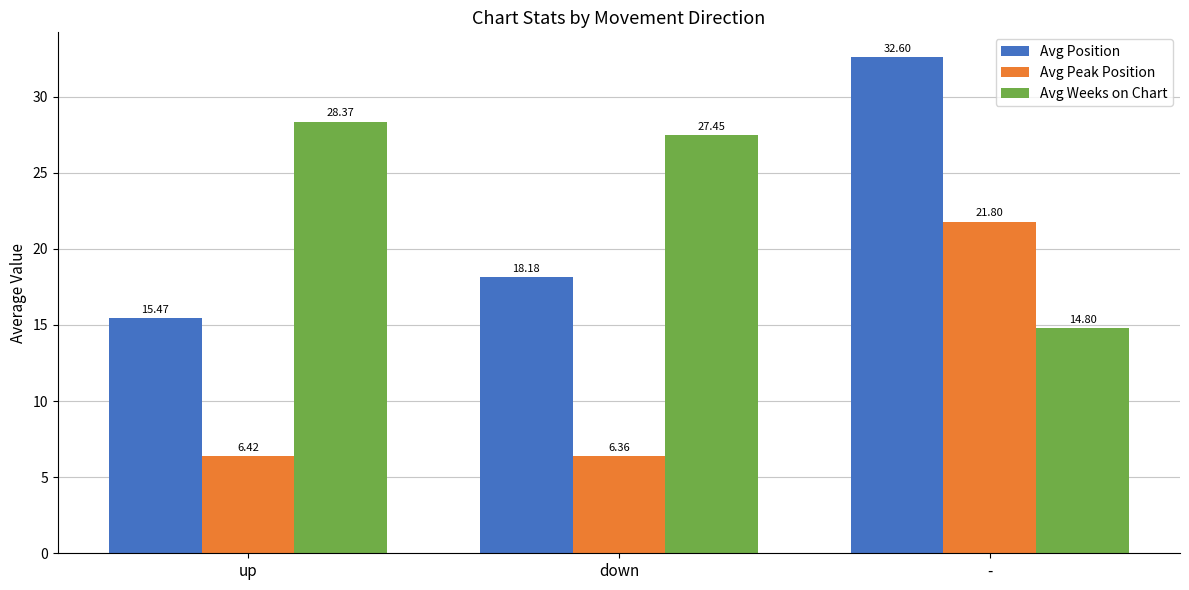

List the series in order of their peak value, highest first.

Avg Position, Avg Weeks on Chart, Avg Peak Position